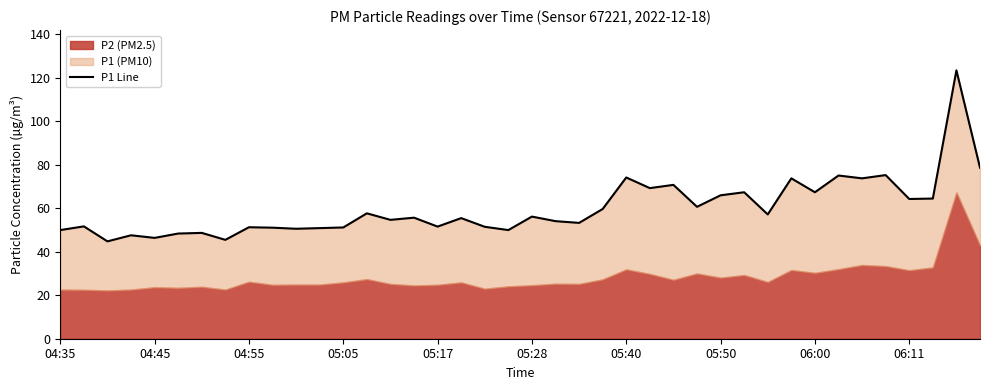

The chart shows a value of 75.1 at 33. True or false?

True